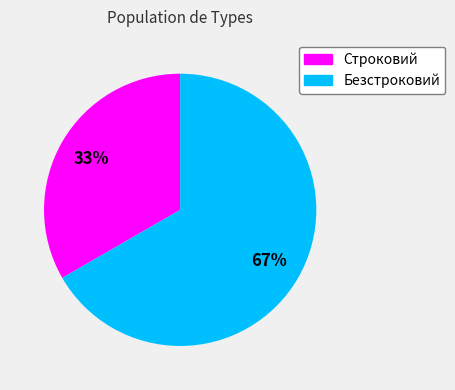

Which category accounts for the majority?

Безстроковий